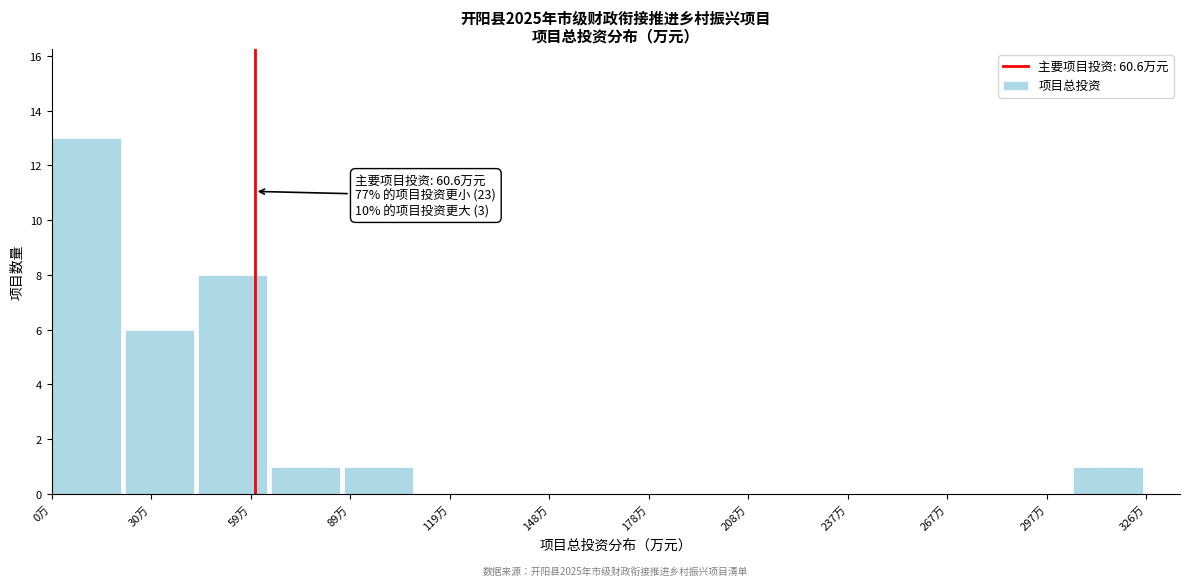

Over which range of the x-axis is the bar tallest?

0 to 20